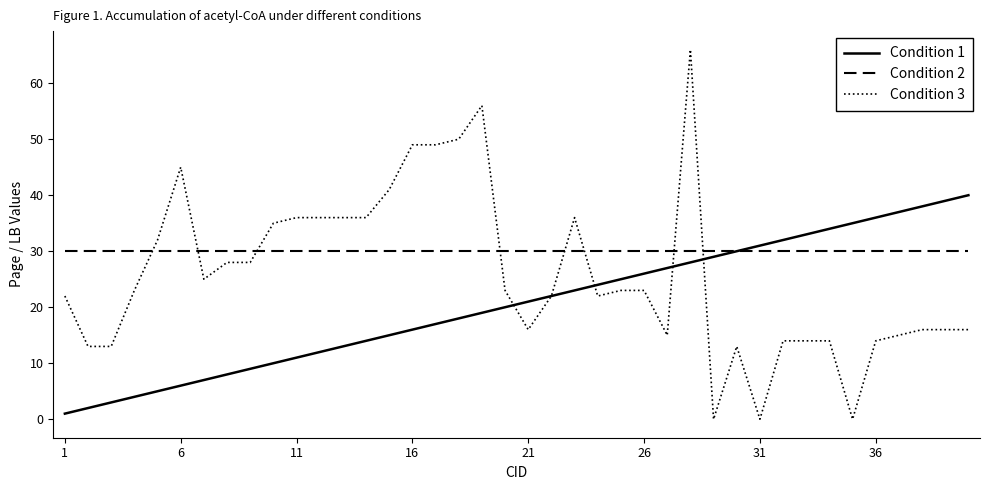

Rank the series by their maximum value, from lowest to highest.

Condition 2, Condition 1, Condition 3